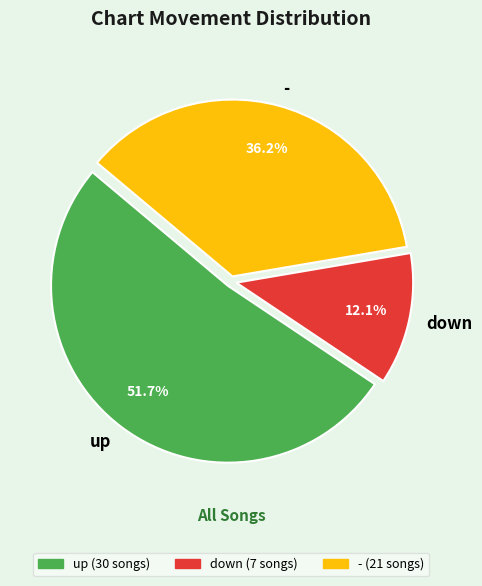

How many segments does this pie chart have?

3